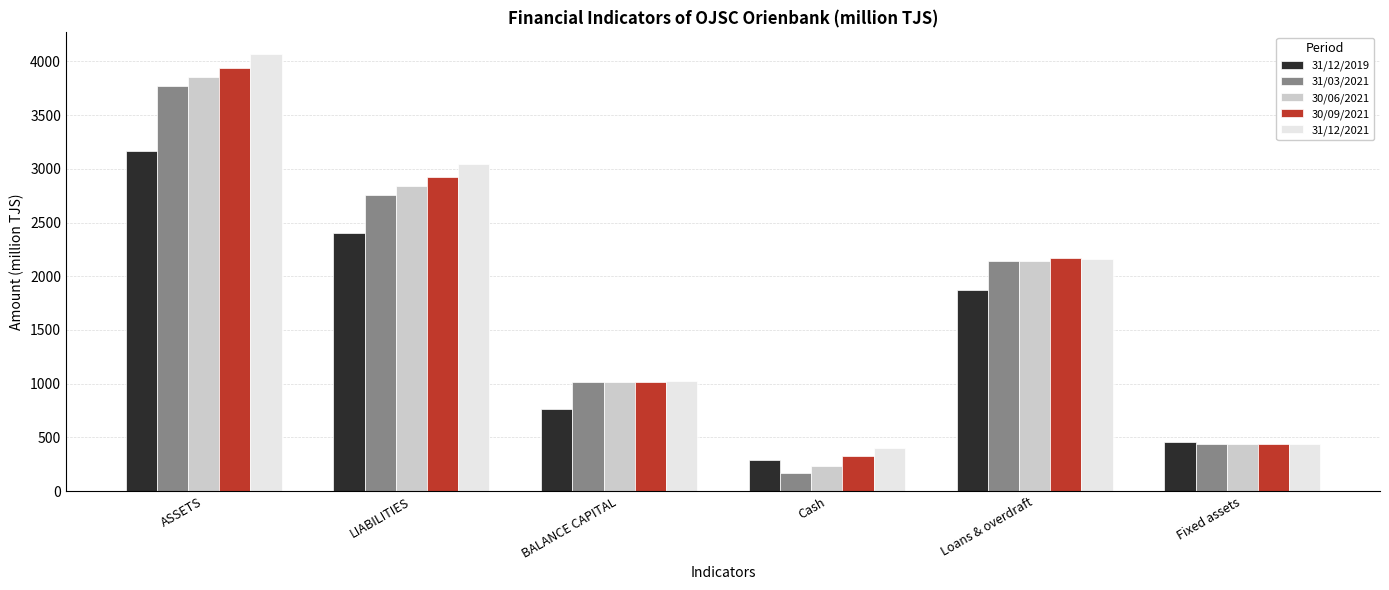

How many data points in 30/06/2021 are above 2145?

3